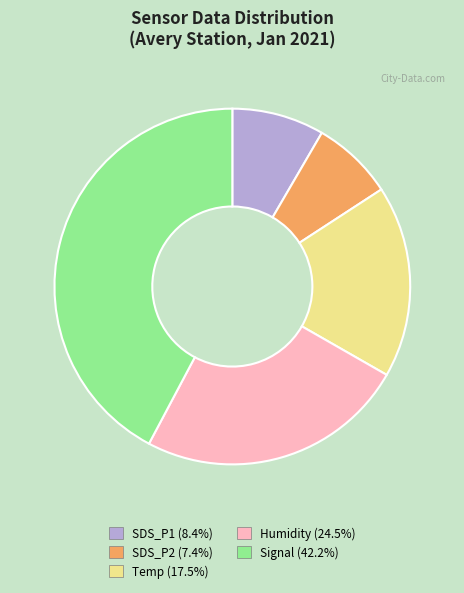

Rank the categories by value from lowest to highest.

SDS_P2, SDS_P1, Temp, Humidity, Signal